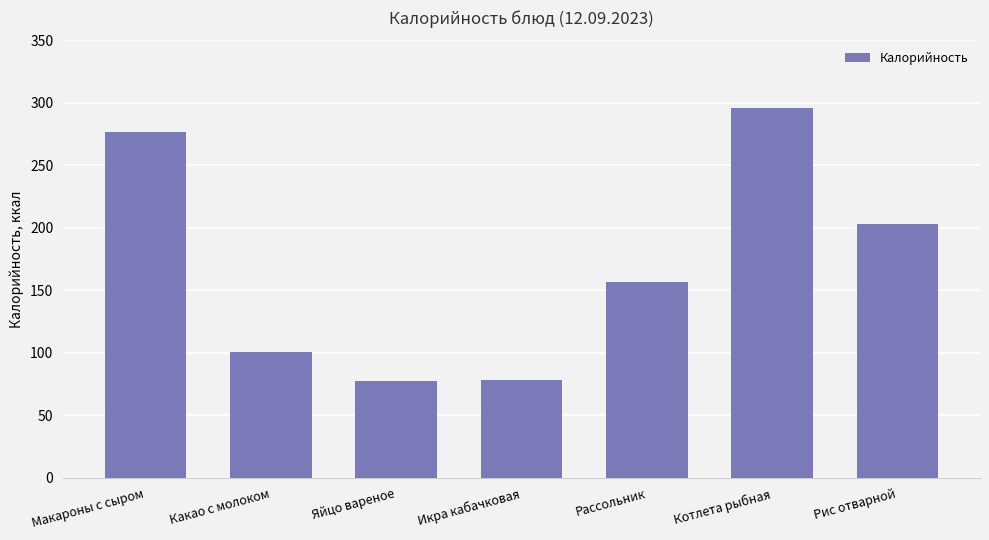

What is the greatest value displayed?

295.8